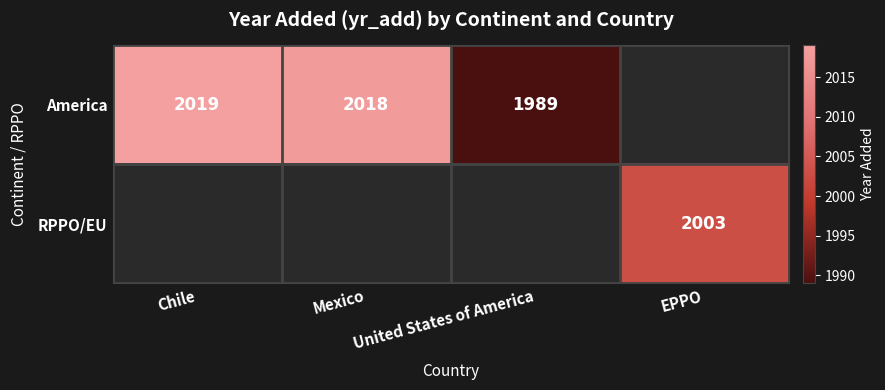

How many series are shown in this chart?

2